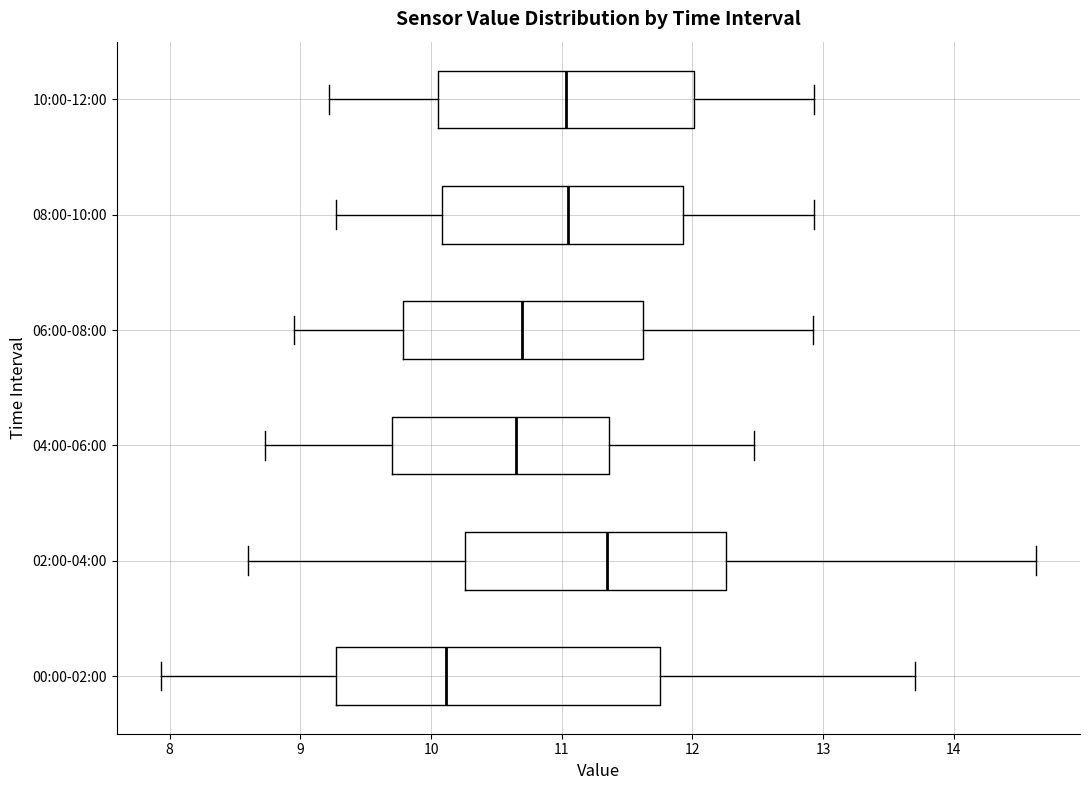

Where is the left edge of the box for 10:00-12:00 on the x-axis? The values are not printed on the chart, so give them approximately, as read against the axis.

10.1